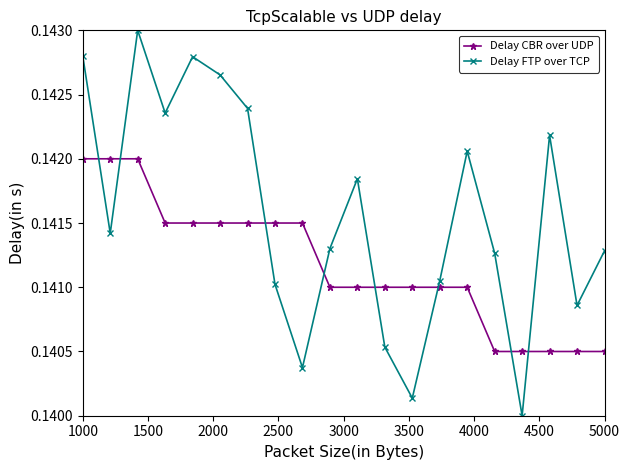

True or false: Delay FTP over TCP has more than 2 interior local peaks.

True